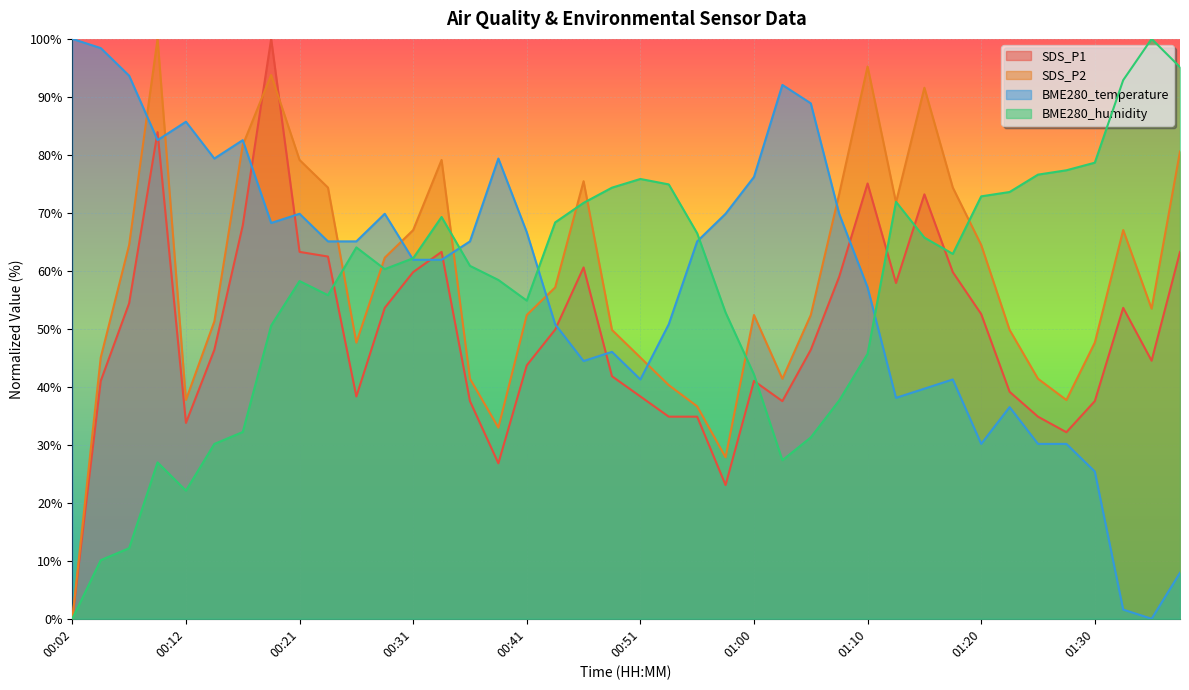

The BME280_humidity series shows 60.9 at 00:36. True or false?

True